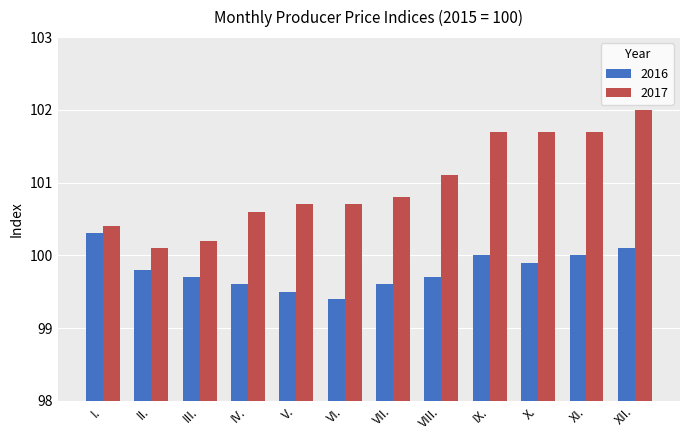

At which label does 2017 reach its minimum?

II.